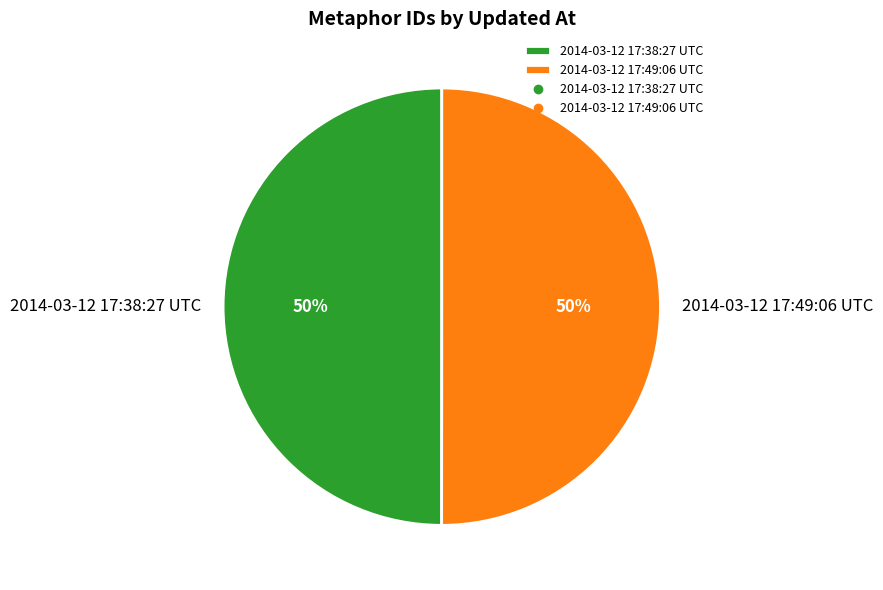

How many segments does this pie chart have?

2